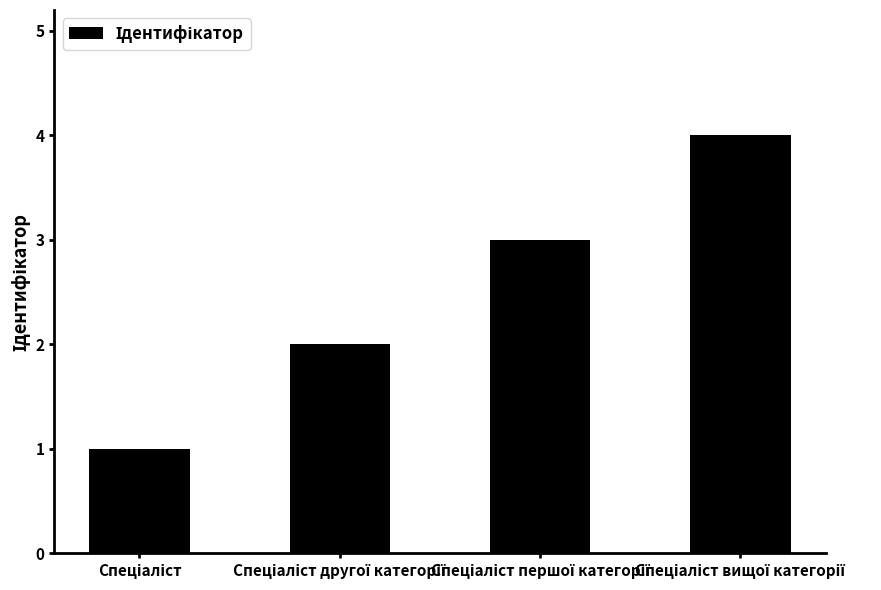

What is the sum of all values?

10